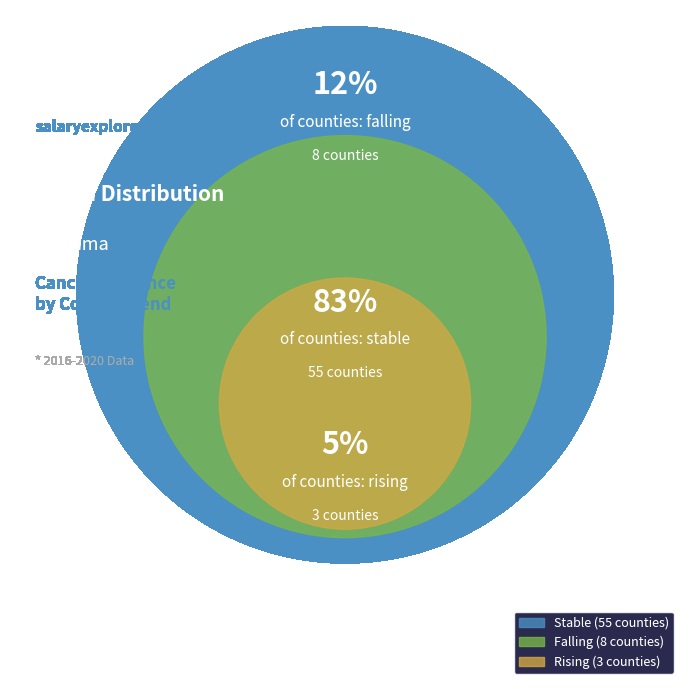

Is it true that falling is 12% of the pie?

True